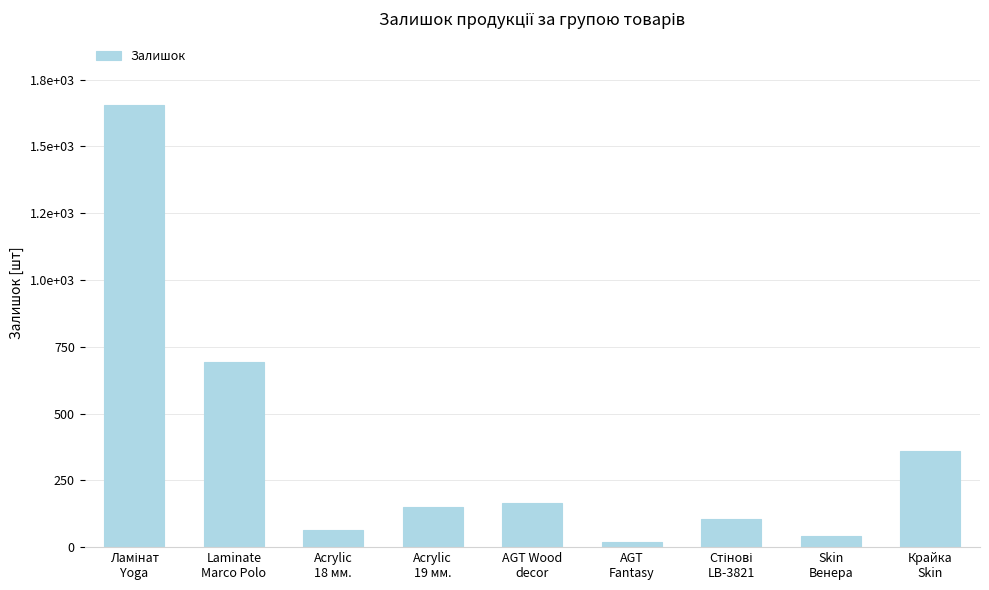

Reading left to right, transcribe all the data shown in this chart.

Ламінат
Yoga=1655	Laminate
Marco Polo=692	Acrylic
18 мм.=63	Acrylic
19 мм.=149	AGT Wood
decor=167	AGT
Fantasy=20	Стінові
LB-3821=106	Skin
Венера=43	Крайка
Skin=360